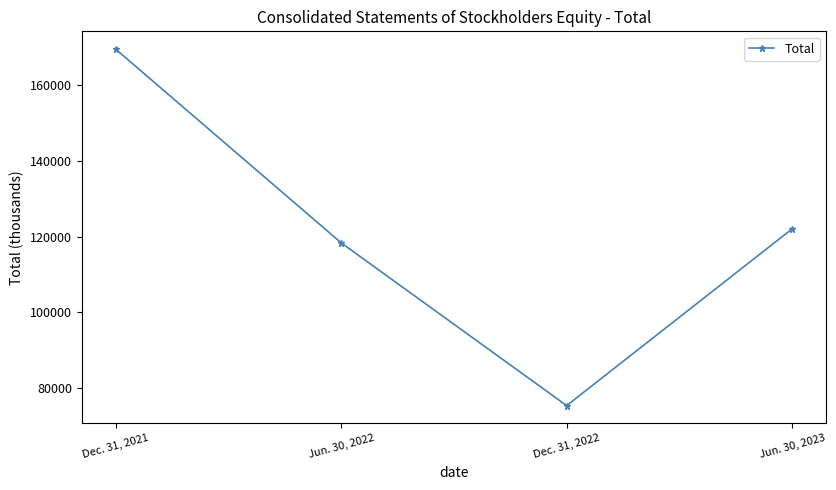

How many values are below 122037?

2